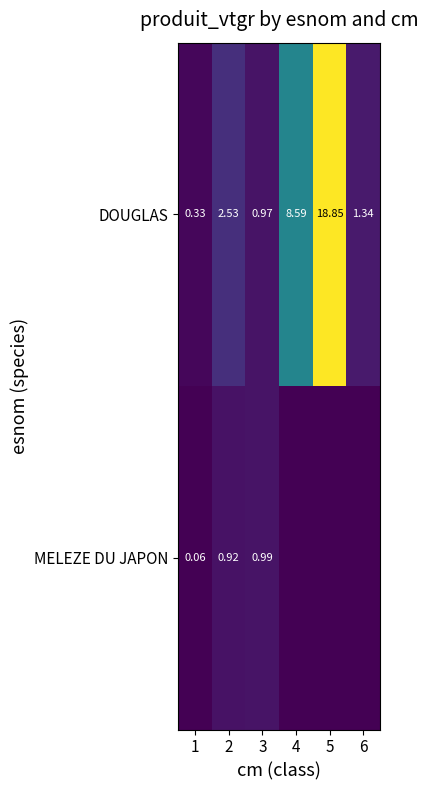

Is the value of DOUGLAS at 5 greater than the value of MELEZE DU JAPON at 2?

Yes